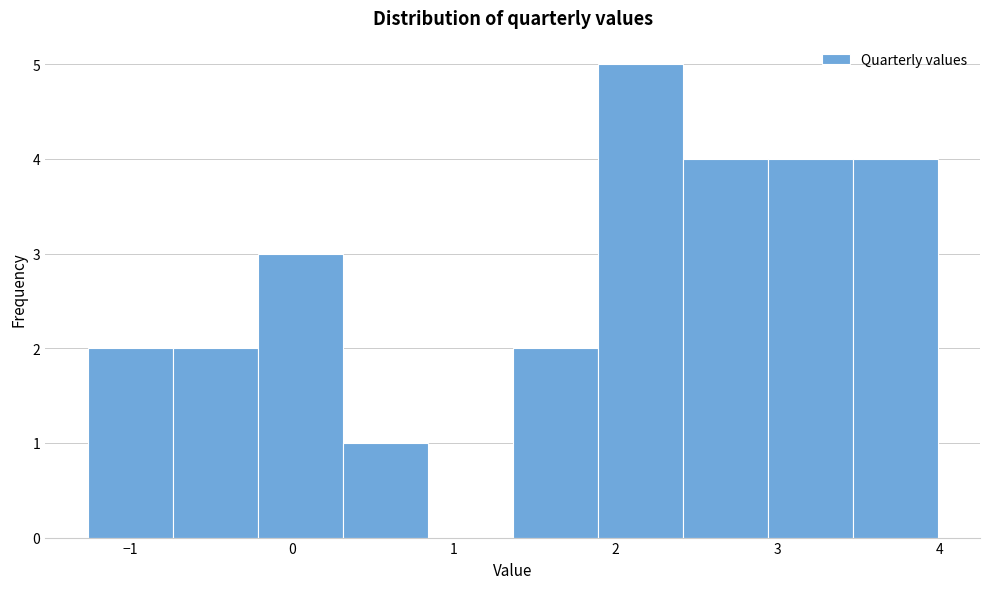

What is the height of the bar covering -0.7 to -0.2 on the x-axis? Neither the bar edges nor the heights are printed on the chart, so give them approximately, as read against the axes.

2